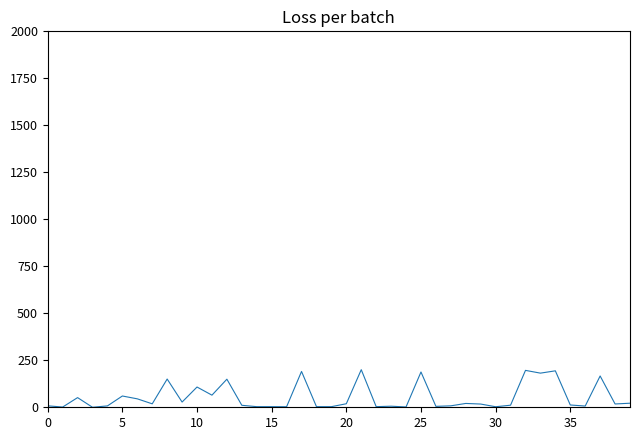

Does the chart have visible grid lines?

No